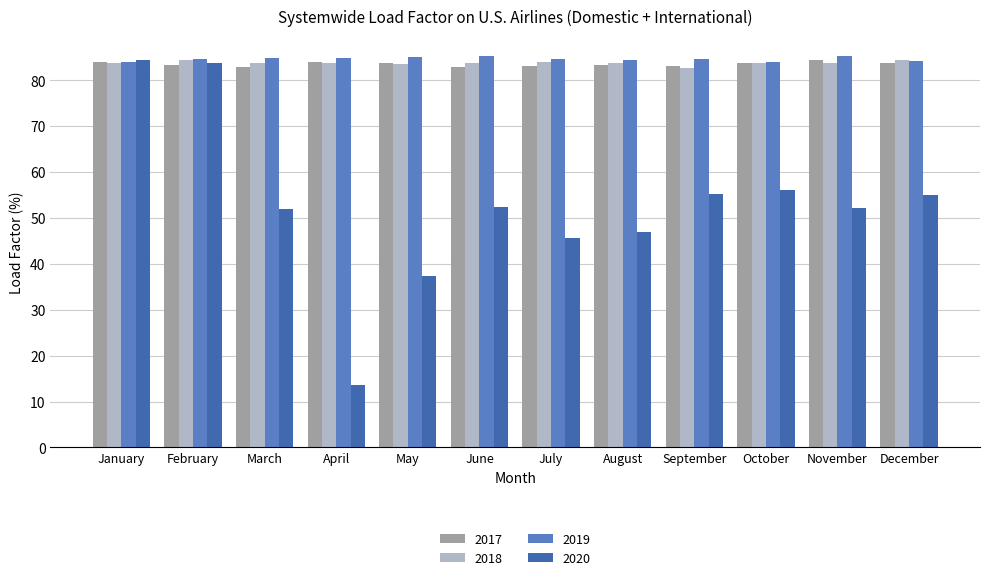

True or false: 2019 has a value of 38.7 at September.

False